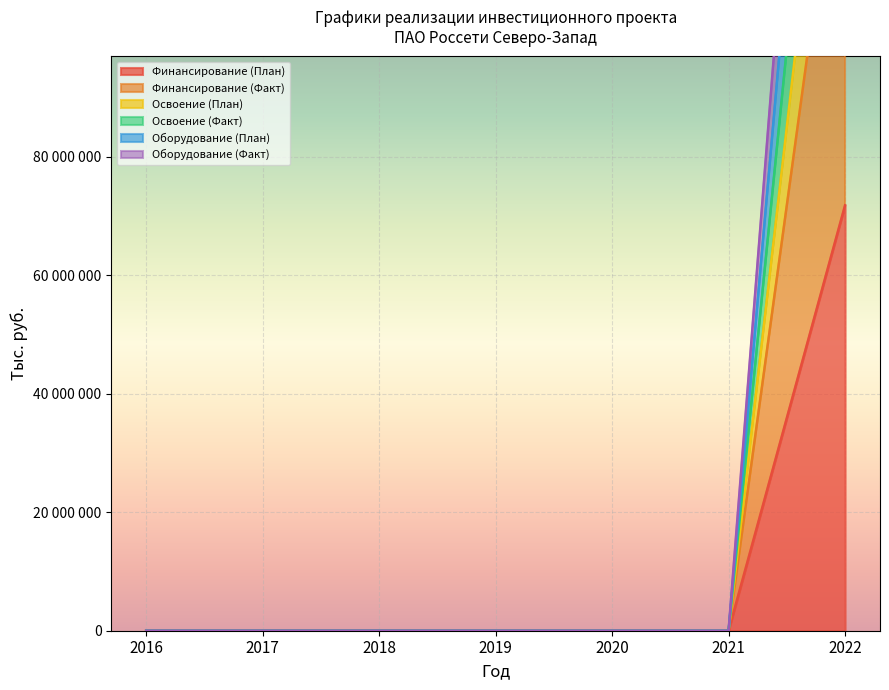

What is the difference between the maximum and minimum values in the Оборудование (План) series?

196551112